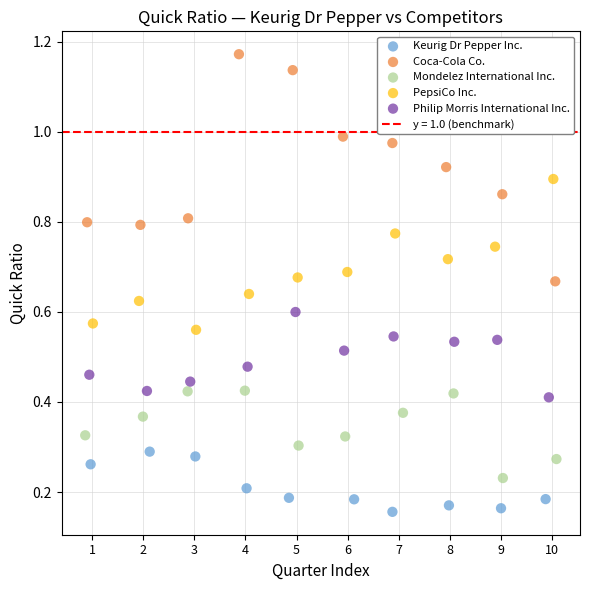

Which series contains the highest Y value?

Coca-Cola Co.